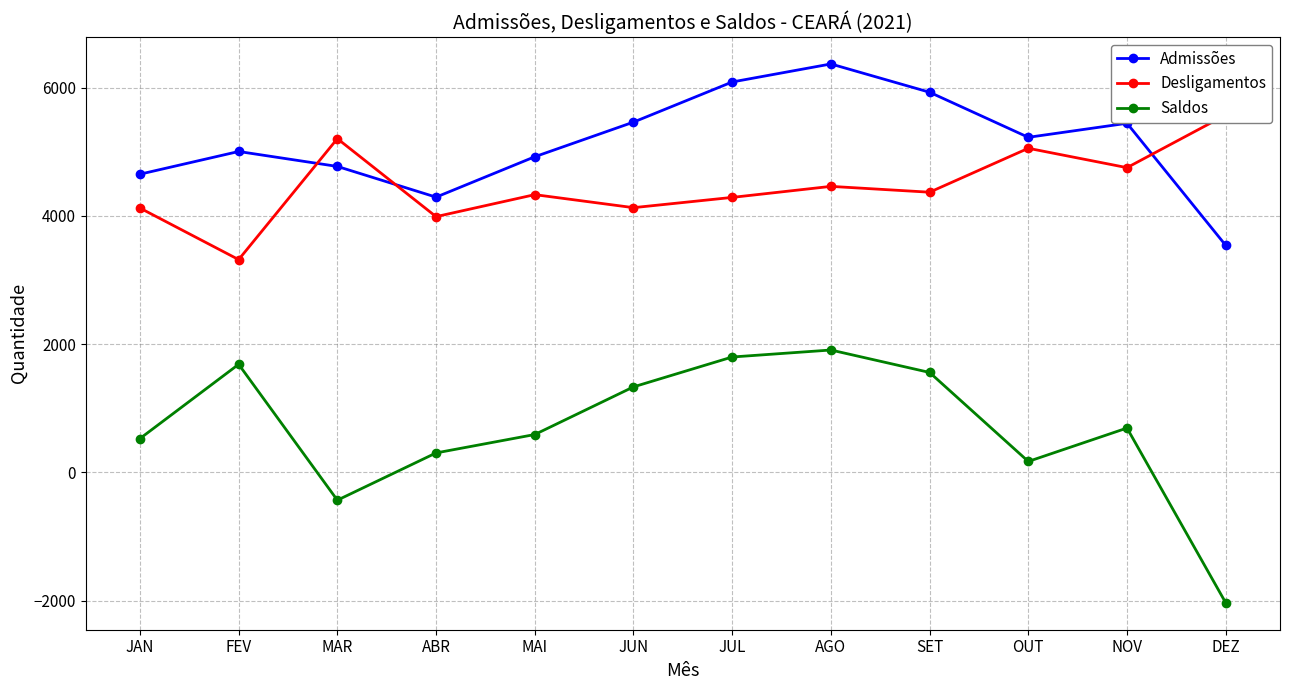

Reading right to left, extract all data points from this chart.

Admissões: 3541	5445	5226	5929	6370	6089	5463	4923	4293	4772	5005	4651
Desligamentos: 5574	4753	5055	4370	4461	4289	4129	4332	3989	5205	3319	4123
Saldos: -2033	692	171	1559	1909	1800	1334	591	304	-433	1686	528